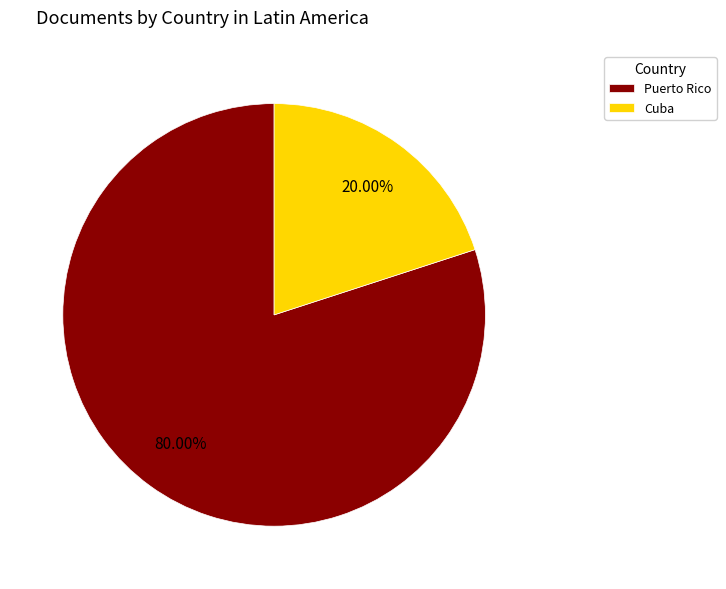

What percentage is NOT represented by Puerto Rico?

20.0%